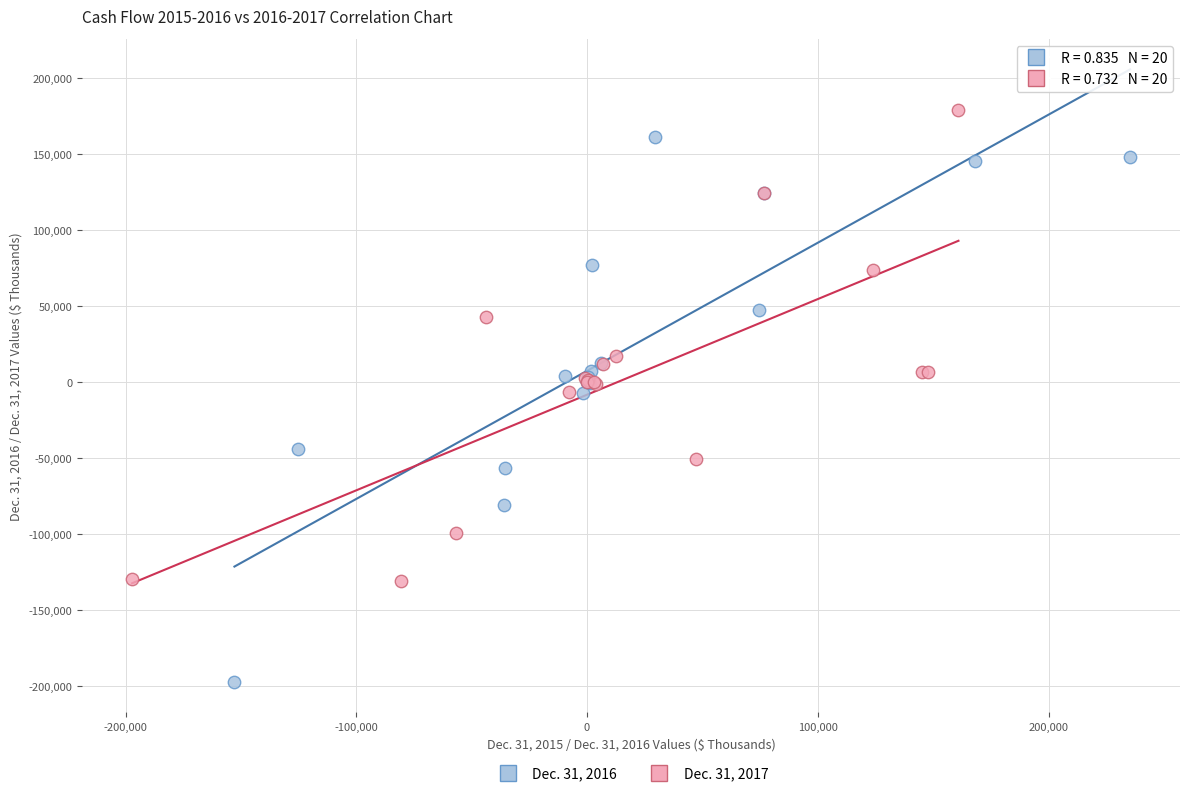

What are all the series names shown in the legend?

Dec. 31, 2016, Dec. 31, 2017